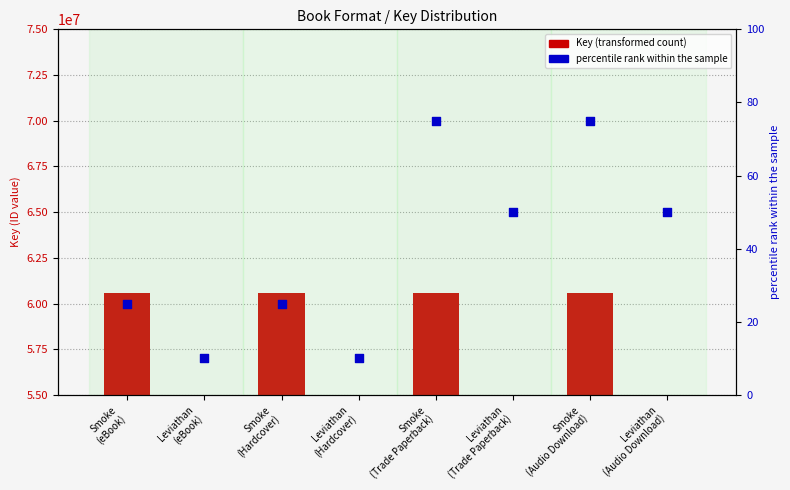

Which series contains the highest Y value?

Key (count)